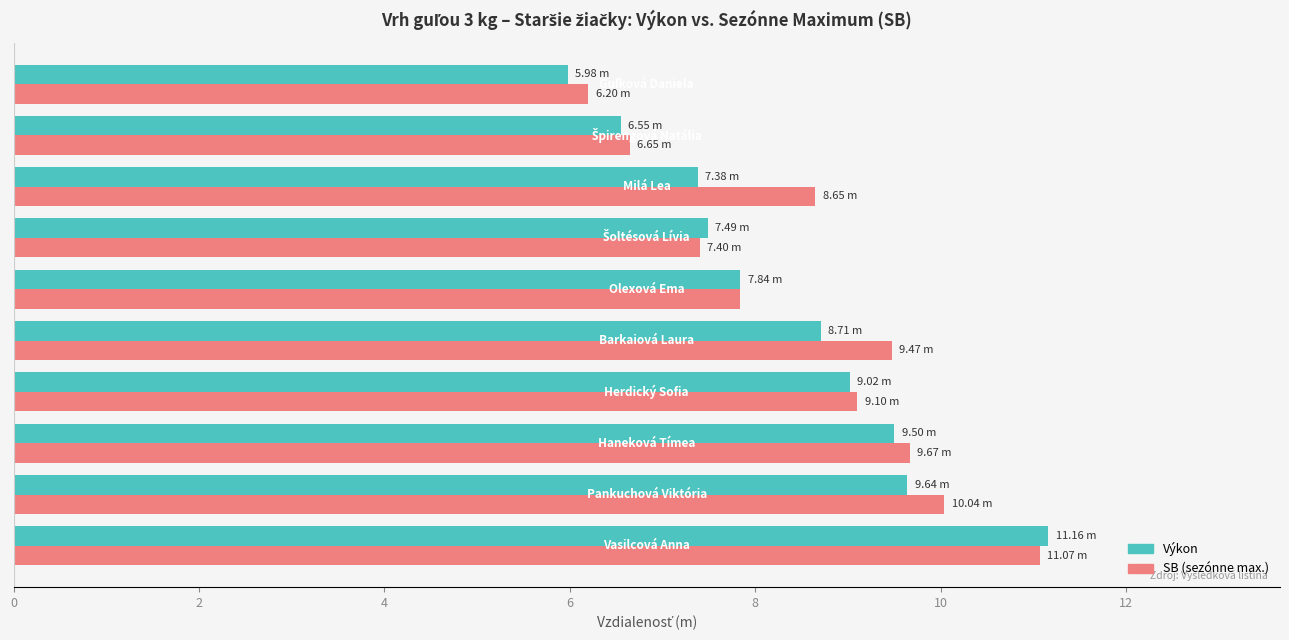

At how many categories does at least one series exceed 8?

6